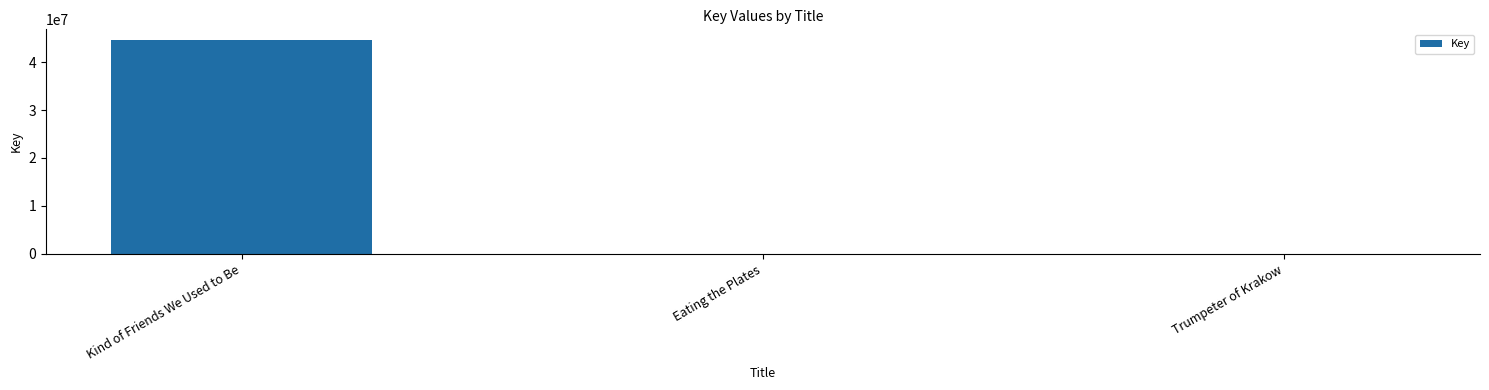

What is the difference between the values at Trumpeter of Krakow and Eating the Plates?

6